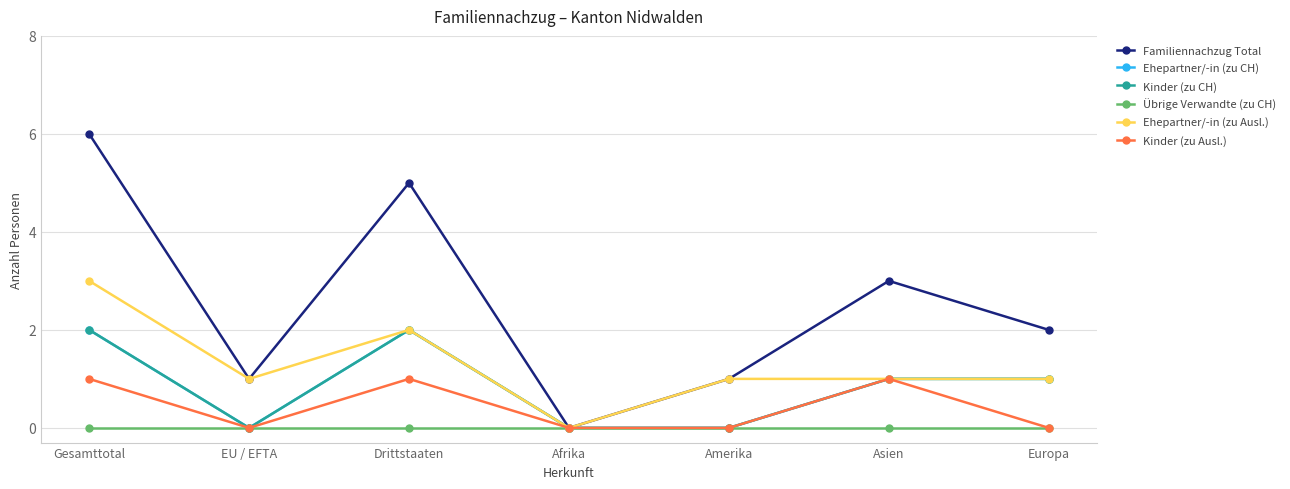

Does the chart have visible grid lines?

Yes